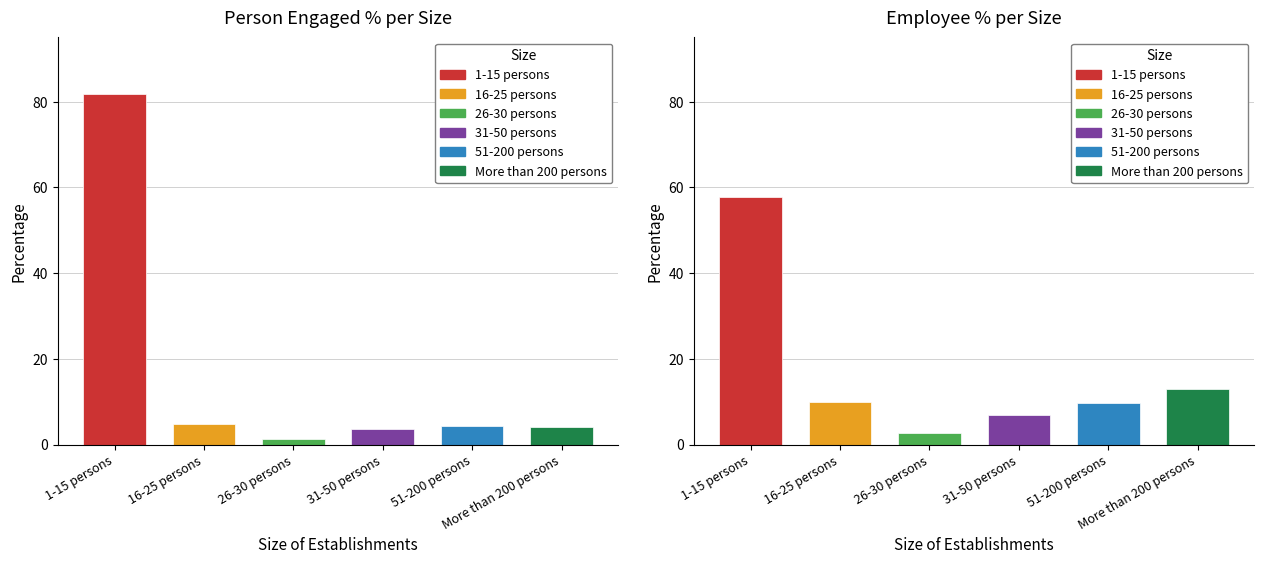

Are the bars horizontal?

No